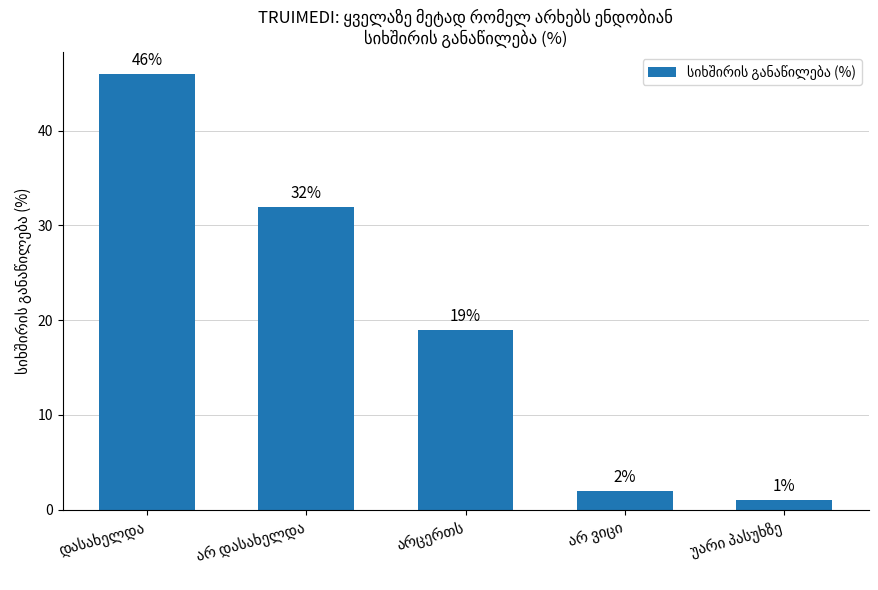

What is the difference between the second highest and second lowest values?

30